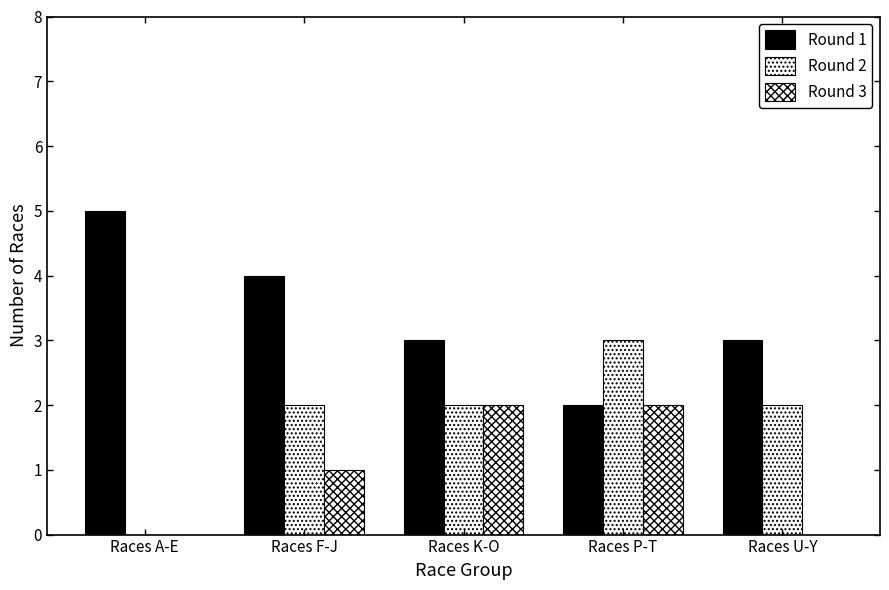

How many distinct data groups are displayed?

3